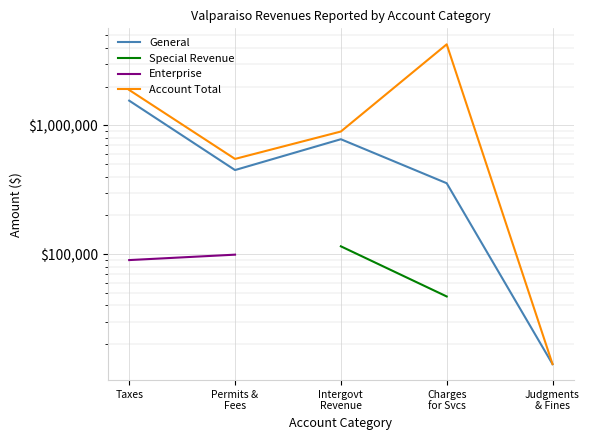

What position from the right is Intergovt
Revenue?

3